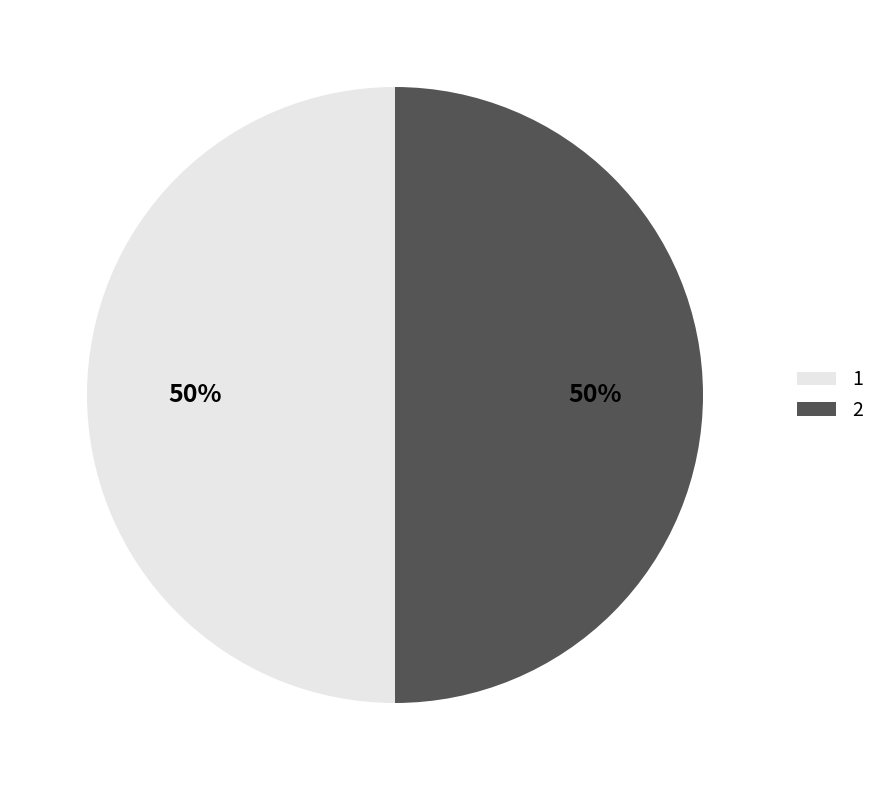

Is the sum of 1 and 2 greater than half?

Yes